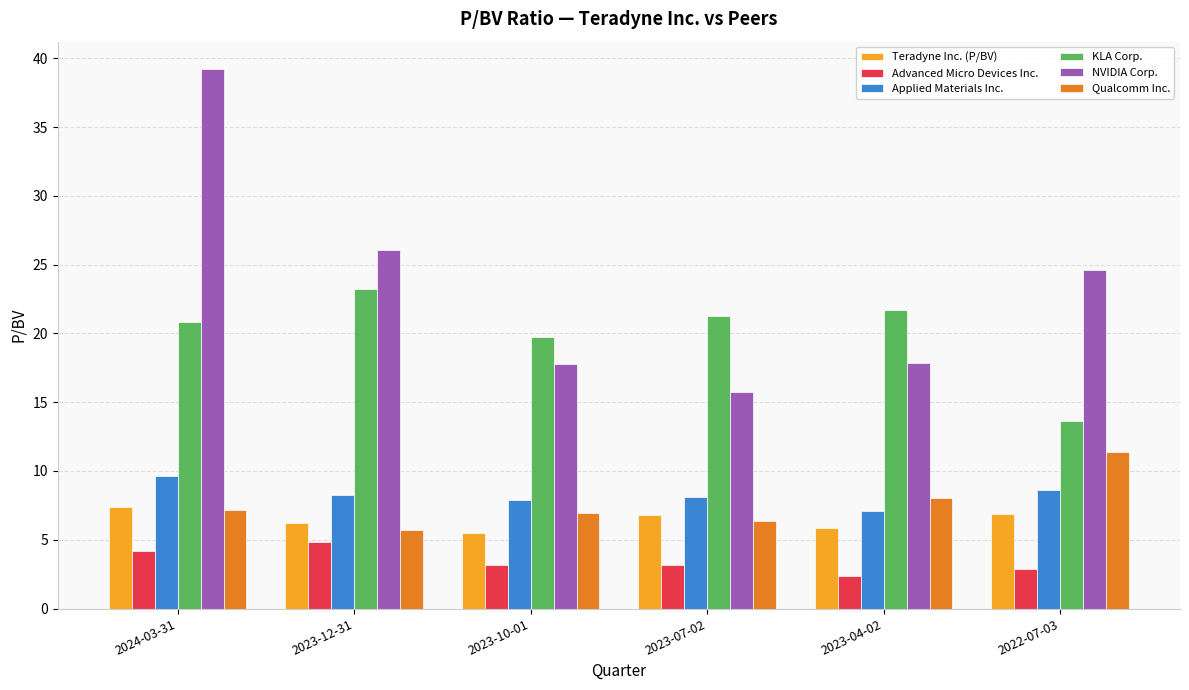

Are the bars grouped side by side (vs. stacked)?

Yes